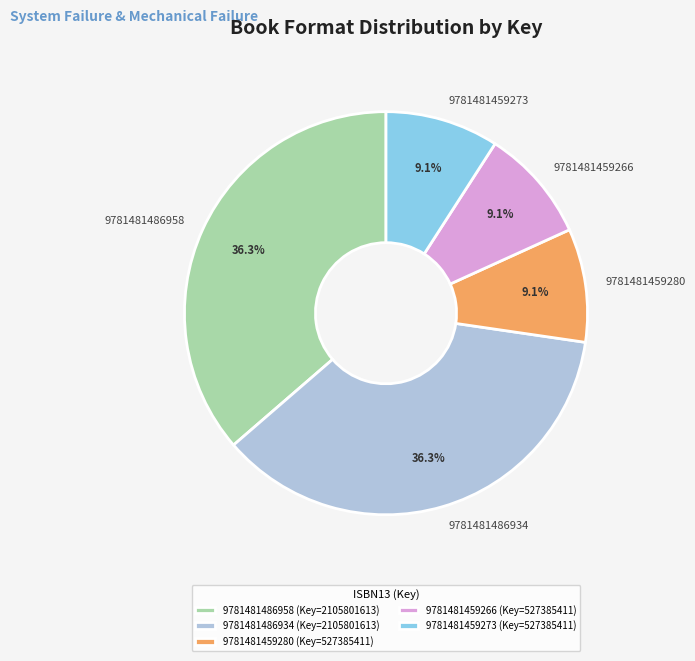

True or false: 9781481459280 accounts for 3% of the total.

False